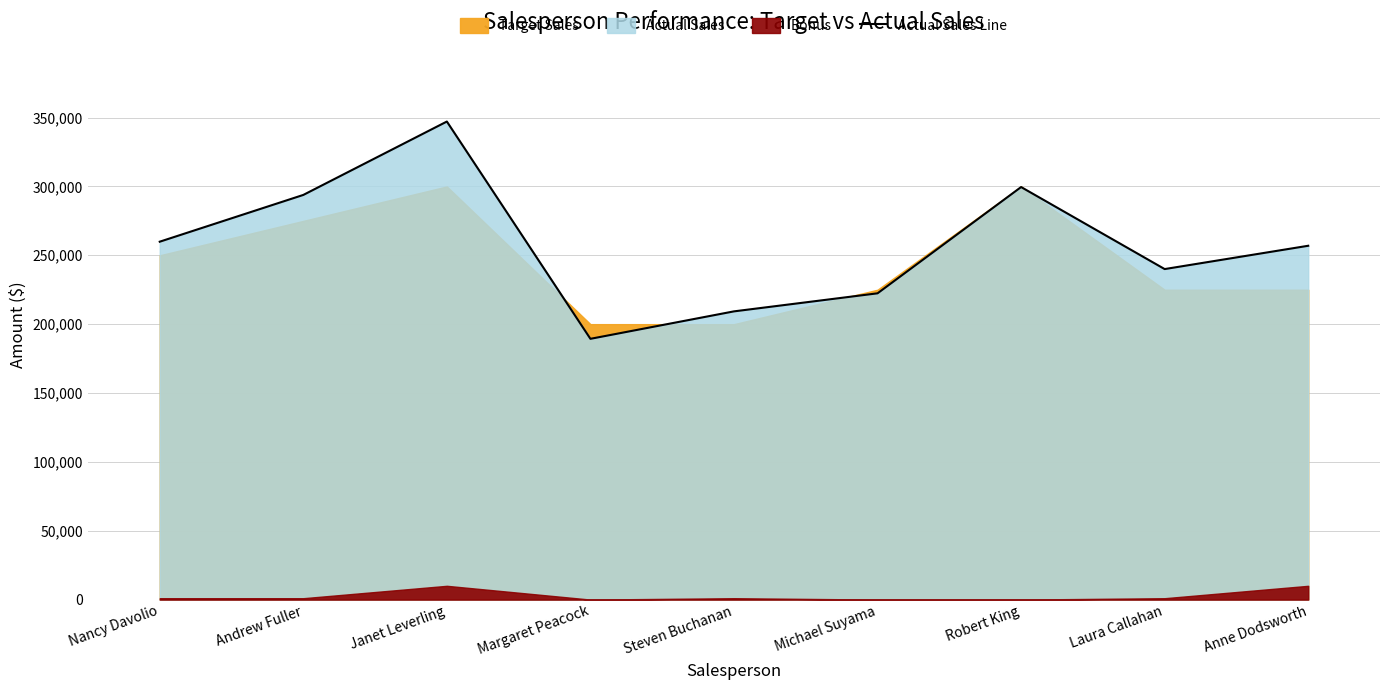

The chart shows a value of 155948 at Anne Dodsworth. True or false?

False